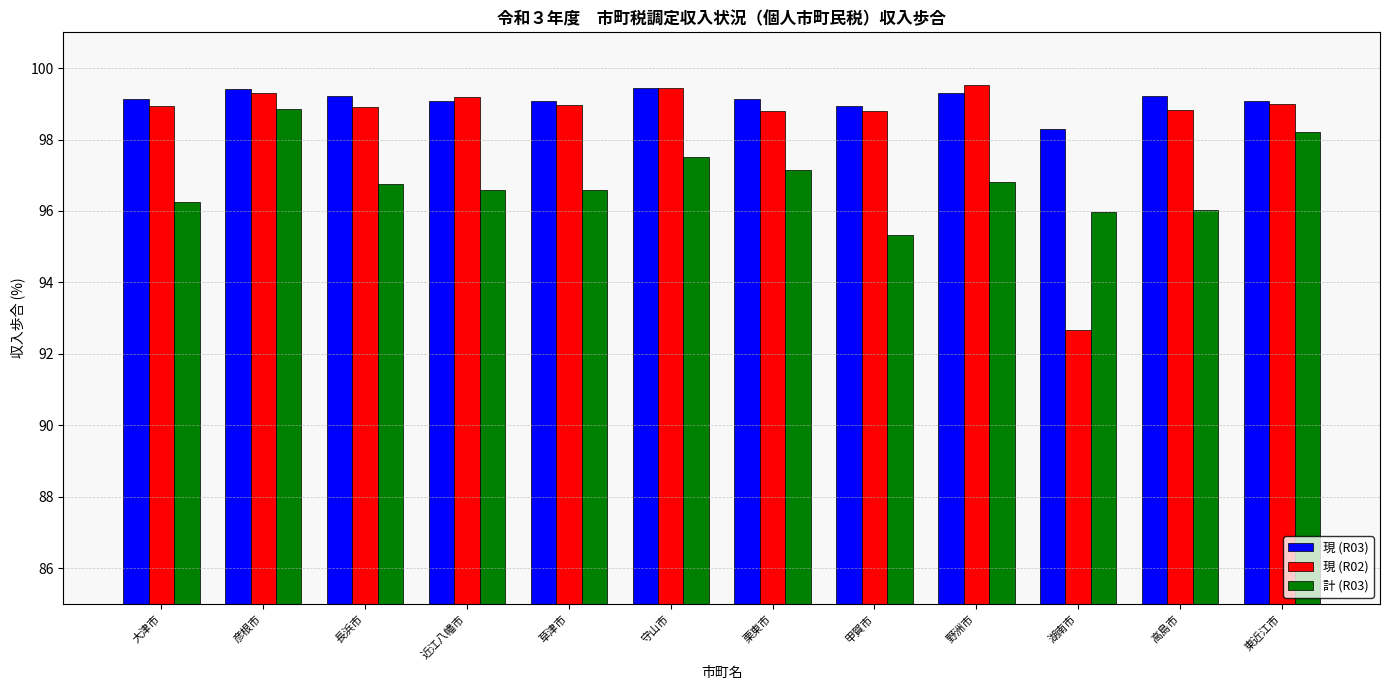

At which category is the sum across all series the highest?

彦根市